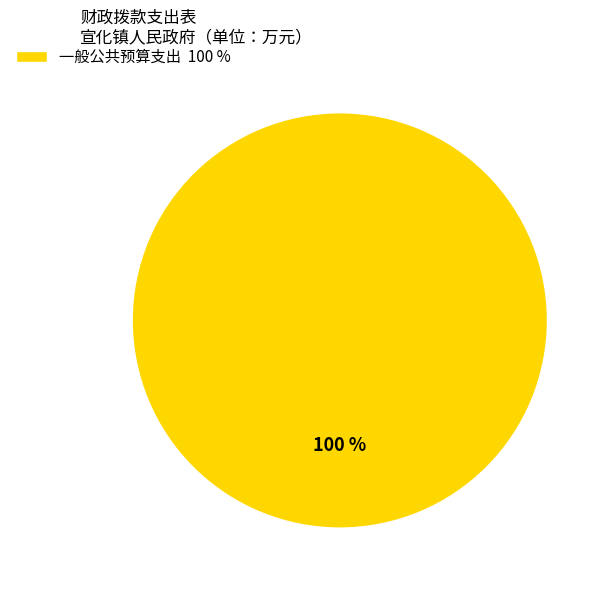

Rank the categories by value from lowest to highest.

一般公共预算支出 100 %